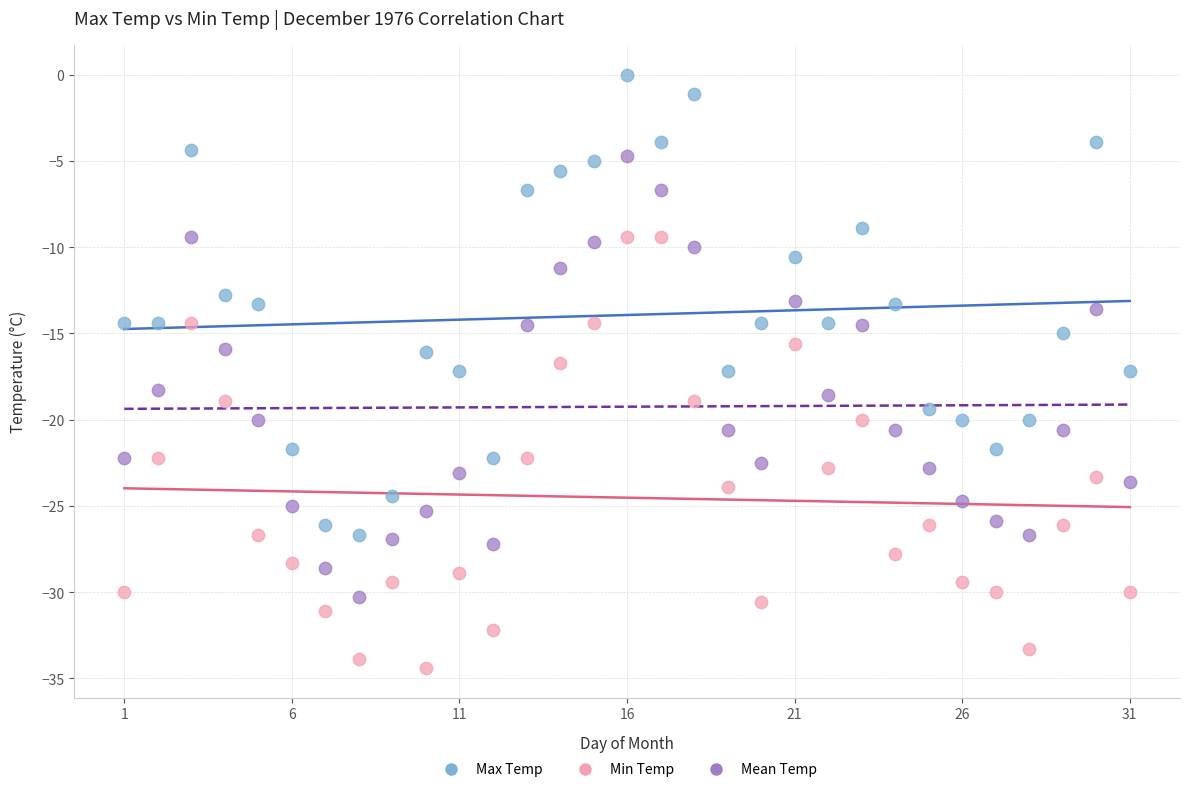

Across all data points, what is the range of Y values (max minus min)?

34.4